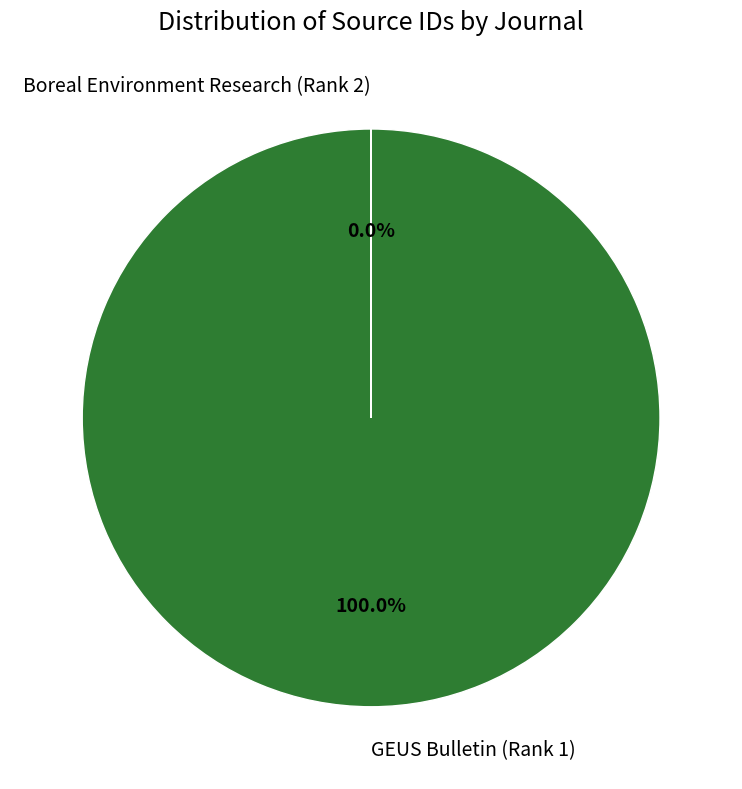

Is it true that GEUS Bulletin (Rank 1) is 95% of the pie?

False